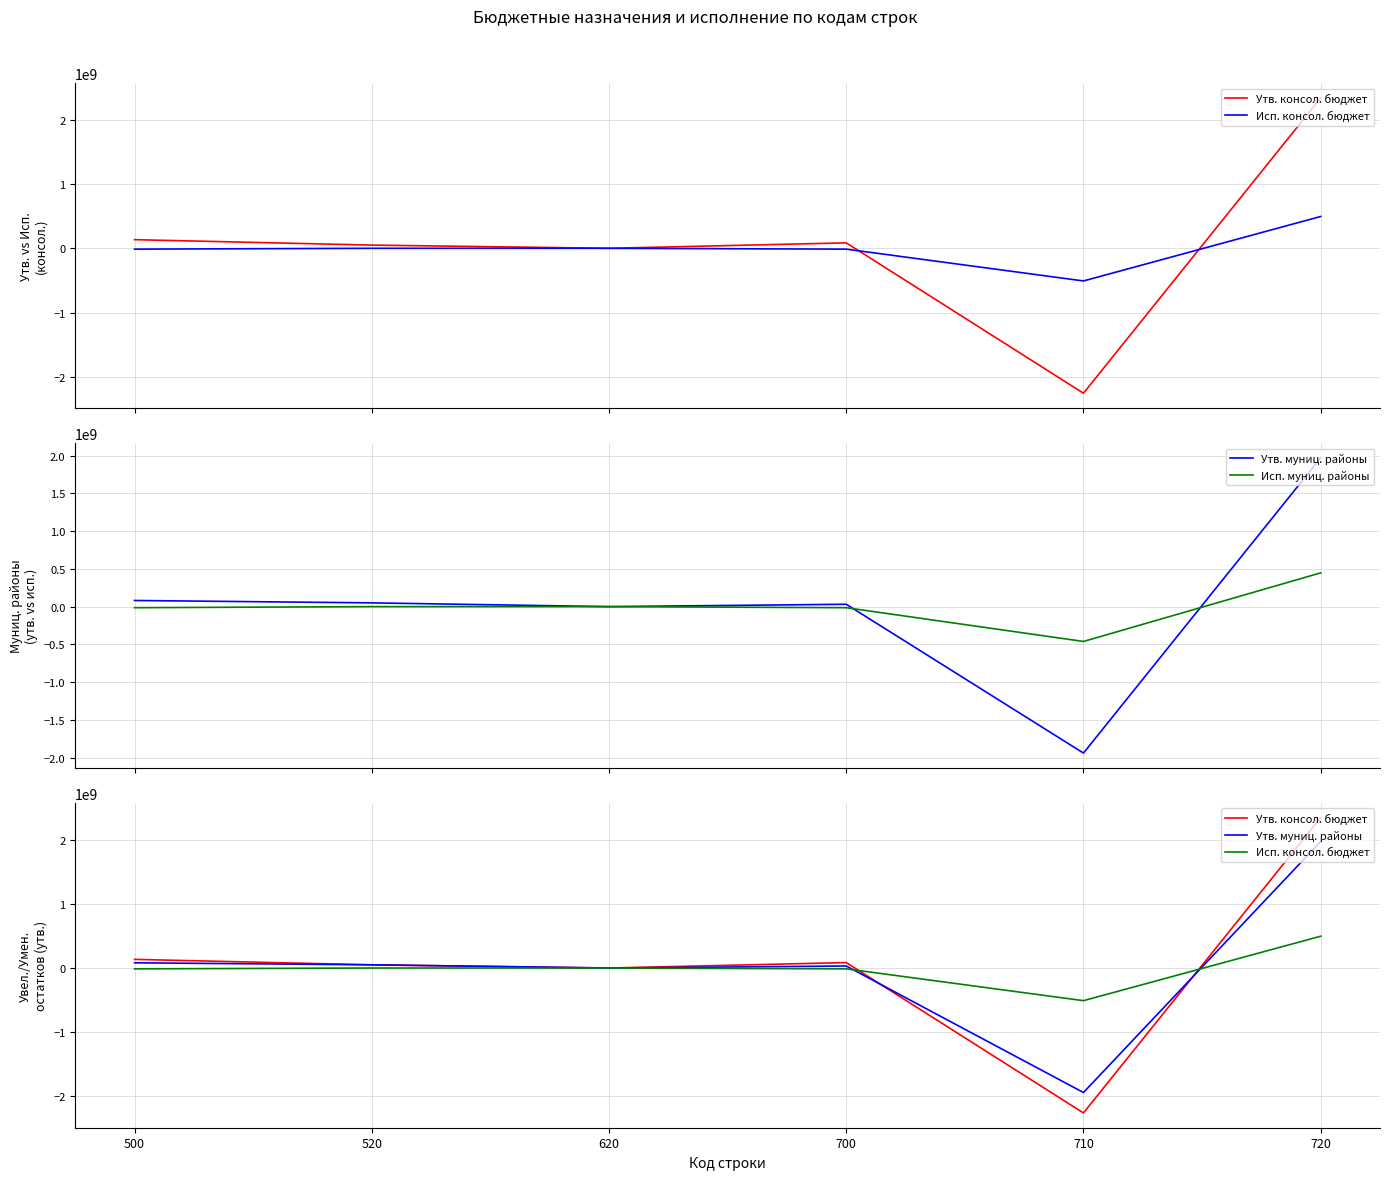

How many interior local valleys does the Исп. муниц. районы series have?

1